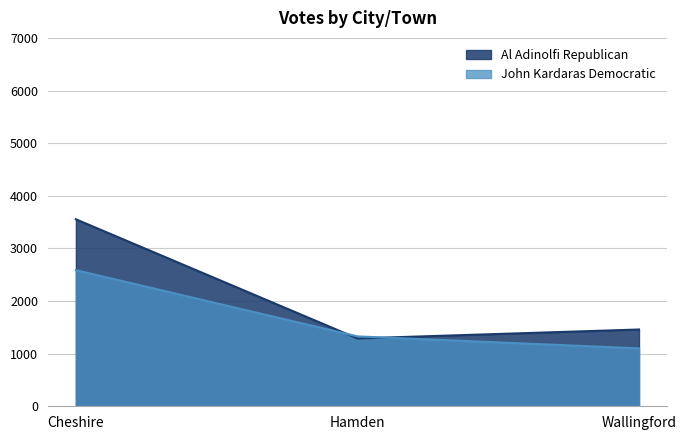

What is the minimum value for Al Adinolfi Republican?

1289